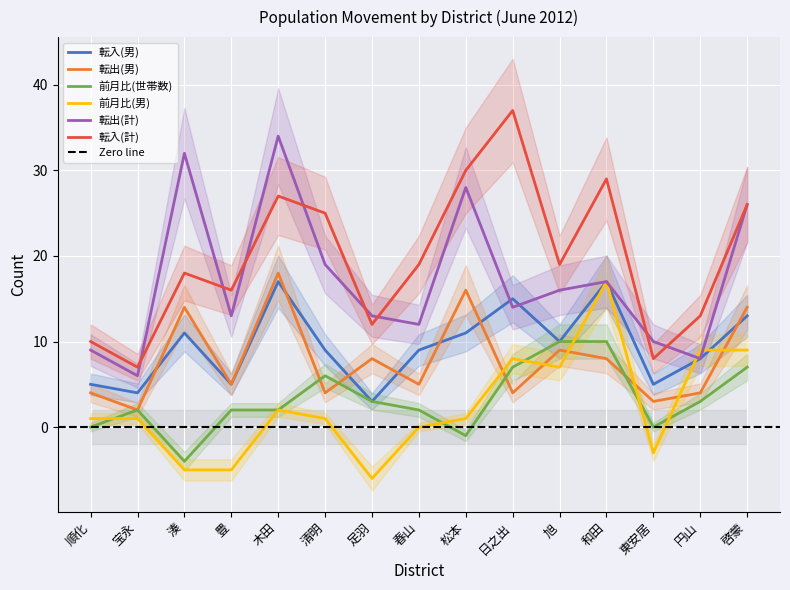

What is the sum of all 前月比(男) values?

37